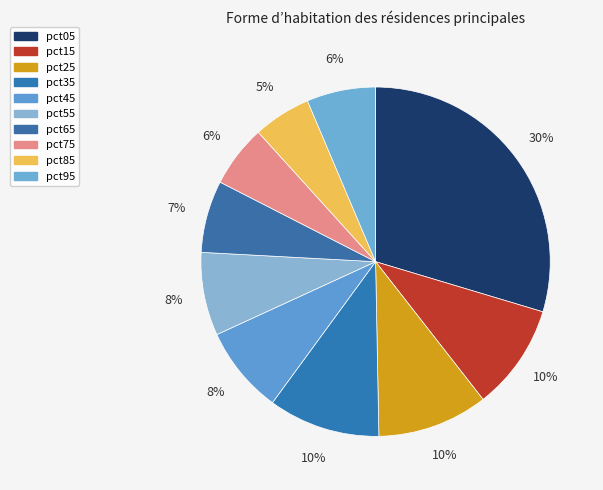

To the nearest percent, what portion does pct05 represent?

30%